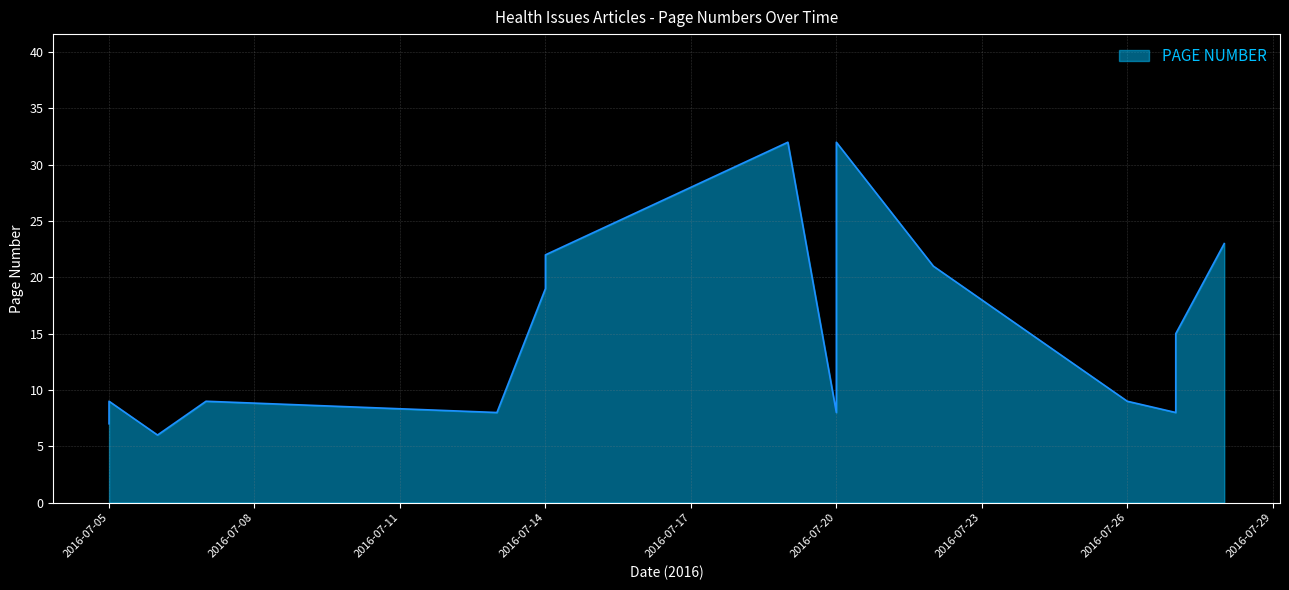

True or false: there are more than 2 points higher than both neighbors.

True